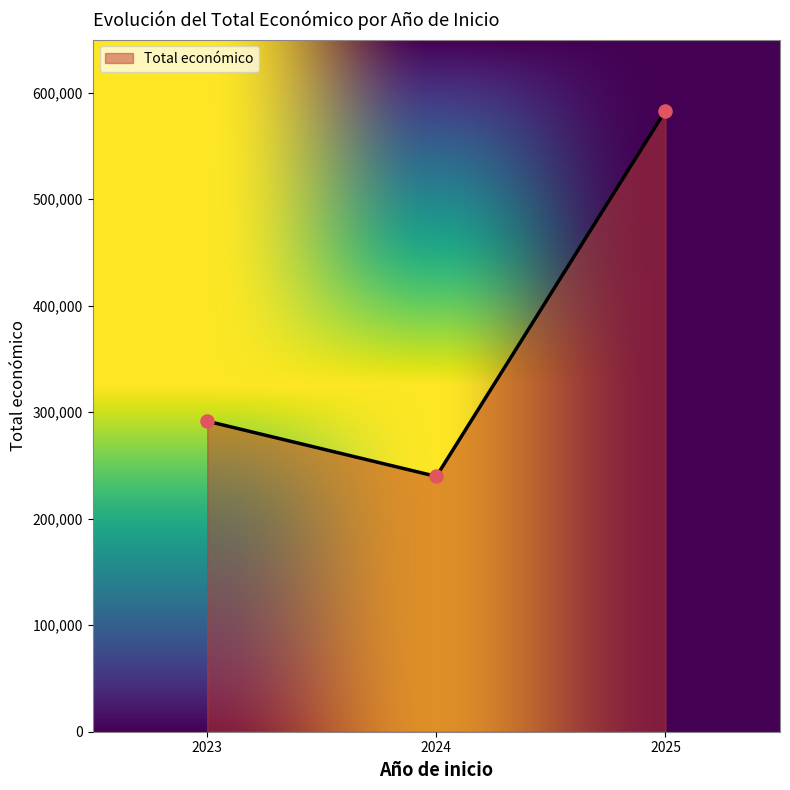

Which has a higher value, 2024 or 2023?

2023